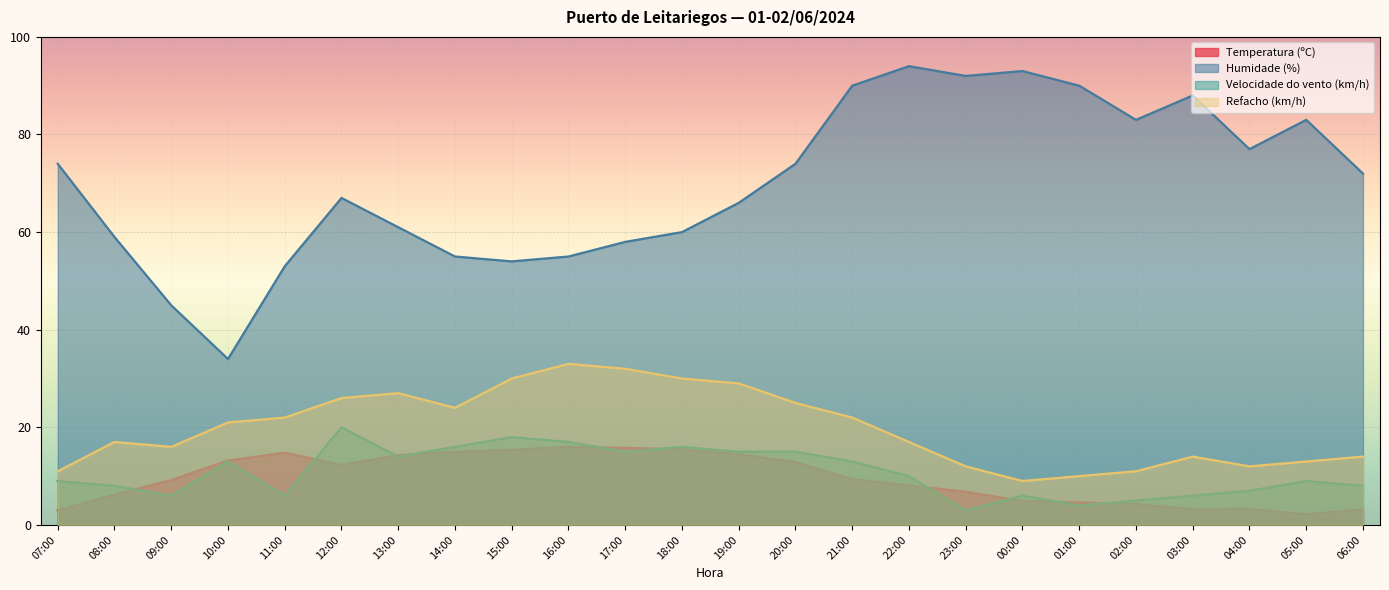

Reading left to right, extract all data points from this chart.

Temperatura (ºC): 3.0	6.2	9.2	13.2	14.8	12.3	14.3	15.0	15.4	16.0	15.8	15.5	14.5	12.9	9.4	8.1	6.8	4.9	4.6	4.3	3.2	3.3	2.2	3.2
Humidade (%): 74.0	59.0	45.0	34.0	53.0	67.0	61.0	55.0	54.0	55.0	58.0	60.0	66.0	74.0	90.0	94.0	92.0	93.0	90.0	83.0	88.0	77.0	83.0	72.0
Velocidade do vento (km/h): 9.0	8.0	6.0	13.0	6.0	20.0	14.0	16.0	18.0	17.0	15.0	16.0	15.0	15.0	13.0	10.0	3.0	6.0	4.0	5.0	6.0	7.0	9.0	8.0
Refacho (km/h): 11.0	17.0	16.0	21.0	22.0	26.0	27.0	24.0	30.0	33.0	32.0	30.0	29.0	25.0	22.0	17.0	12.0	9.0	10.0	11.0	14.0	12.0	13.0	14.0